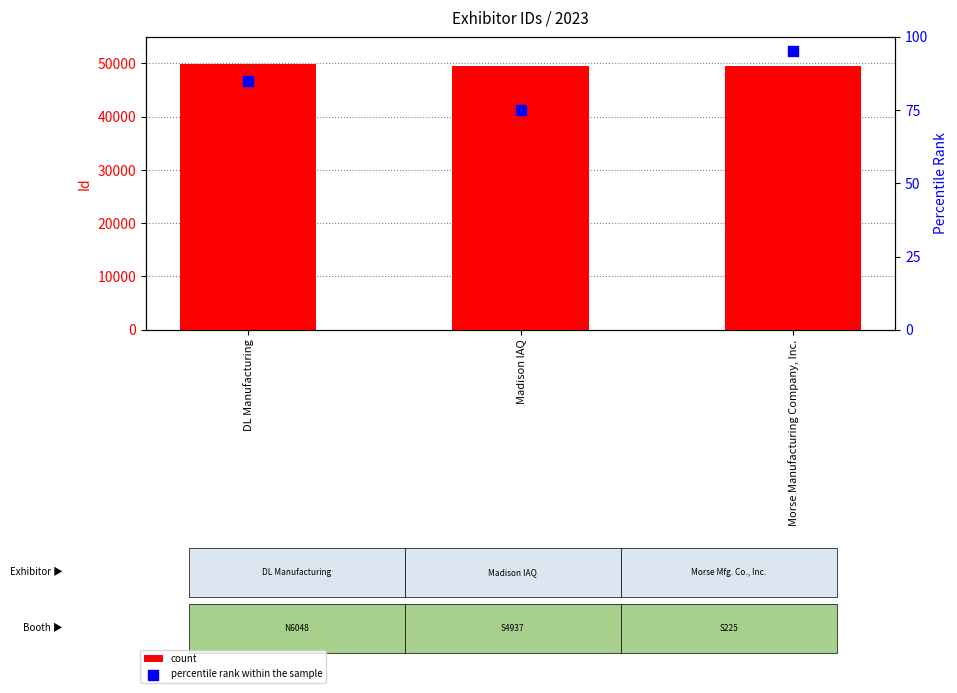

Which series reaches the maximum Y coordinate?

count